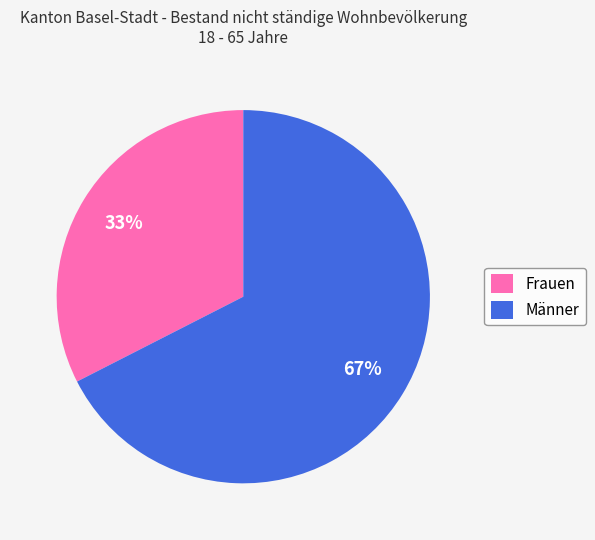

Count the number of slices in the pie.

2